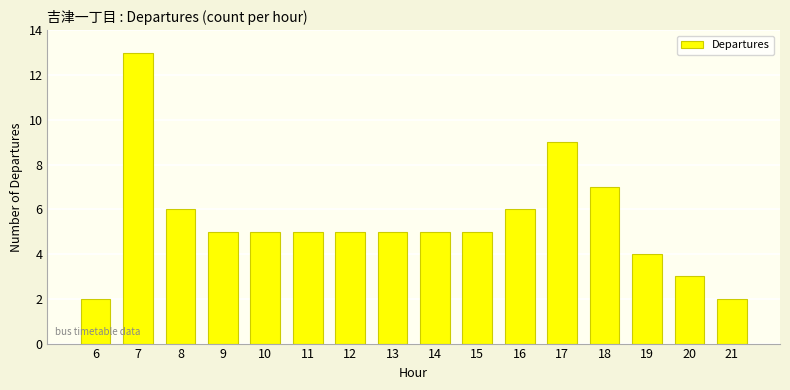

Reading left to right, what are all the values shown in this chart?

6=2	7=13	8=6	9=5	10=5	11=5	12=5	13=5	14=5	15=5	16=6	17=9	18=7	19=4	20=3	21=2